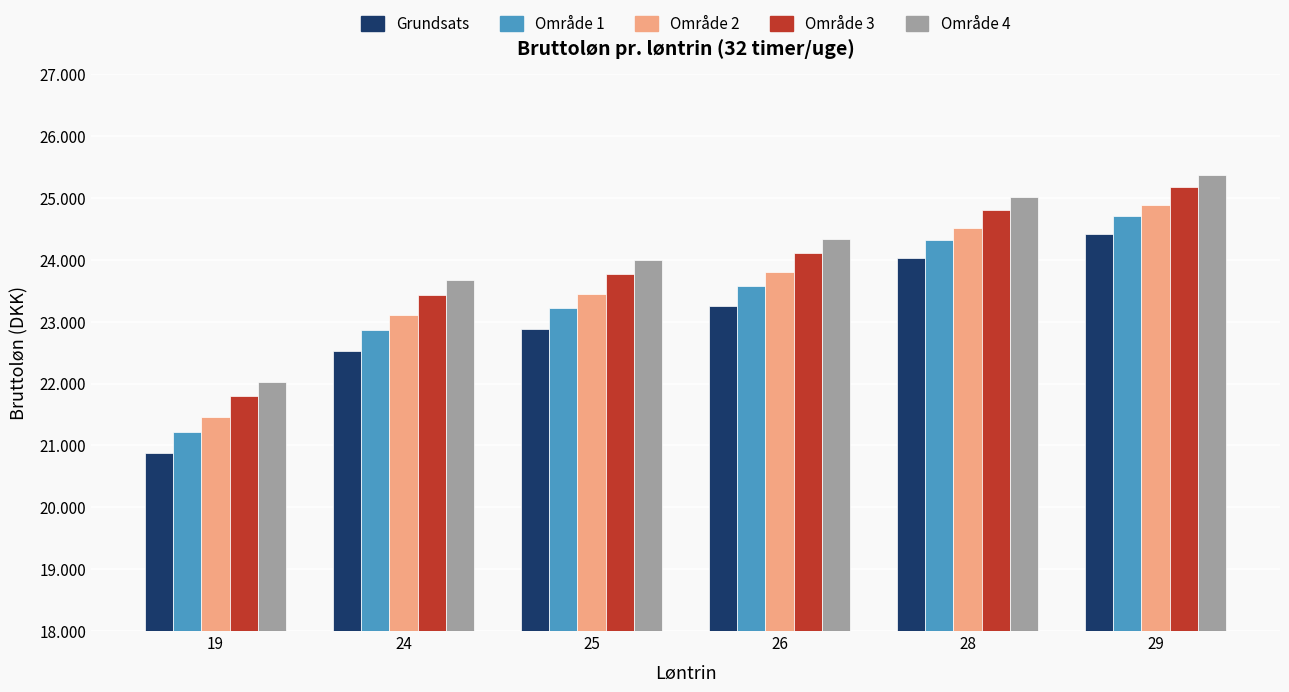

Are the bars grouped side by side (vs. stacked)?

Yes